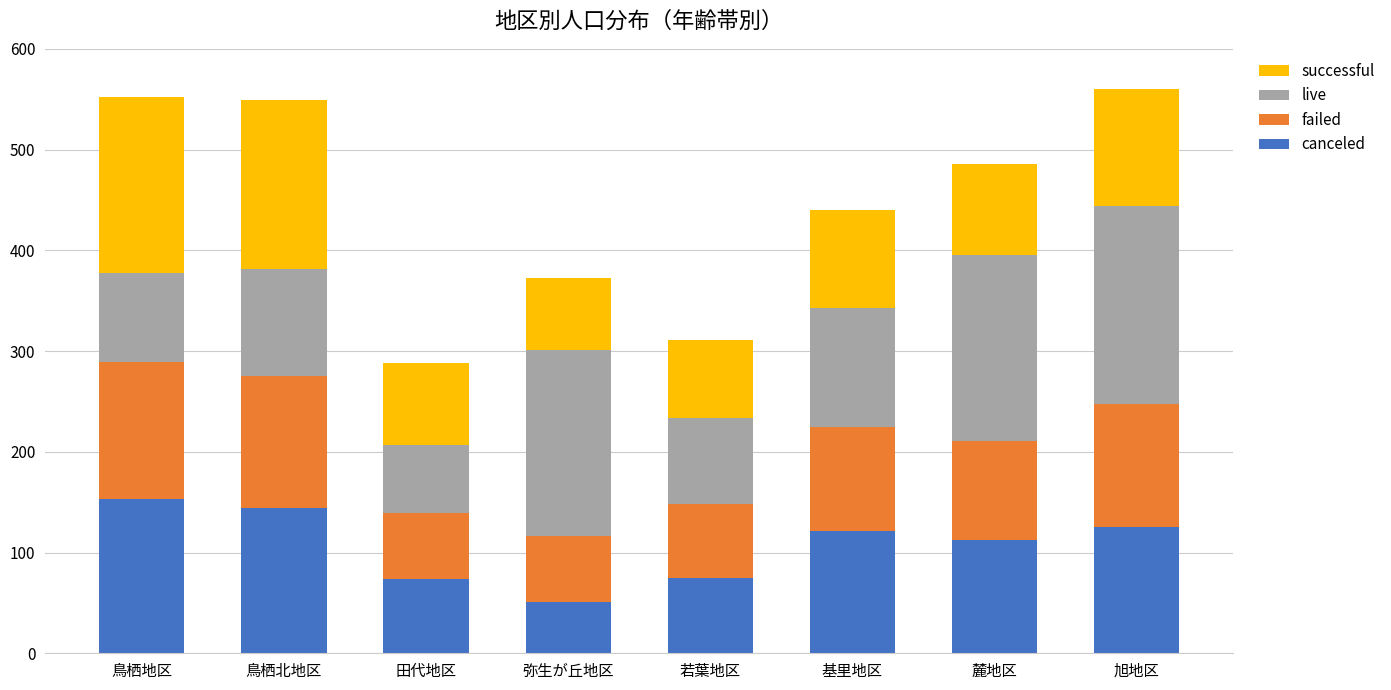

How many bars are there in total?

8